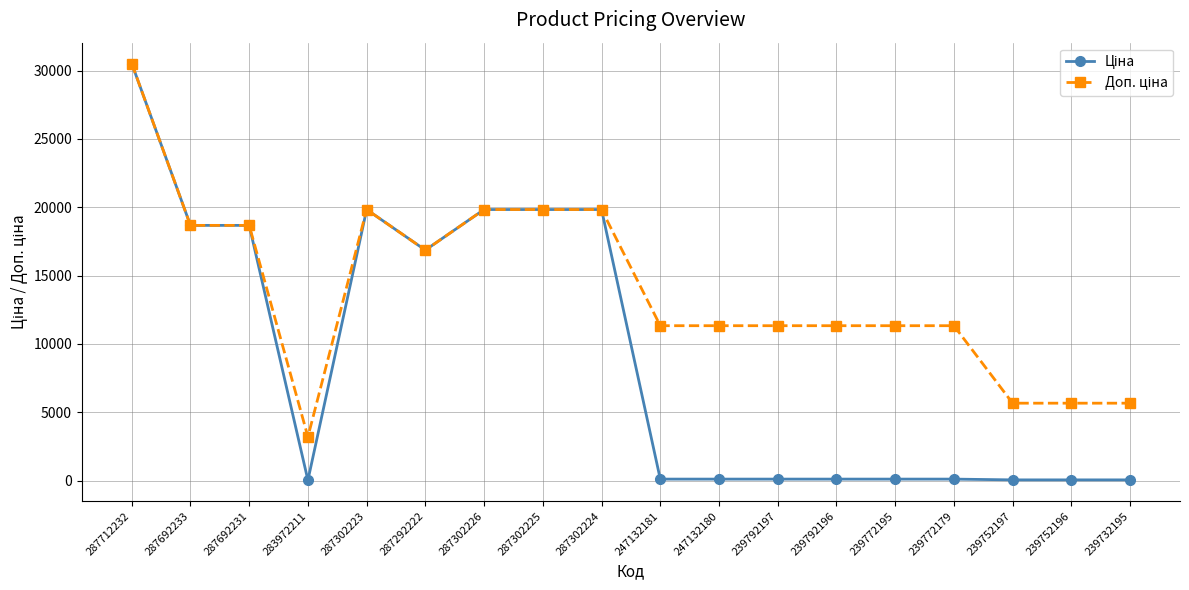

Which label corresponds to the largest value in the chart?

287712232